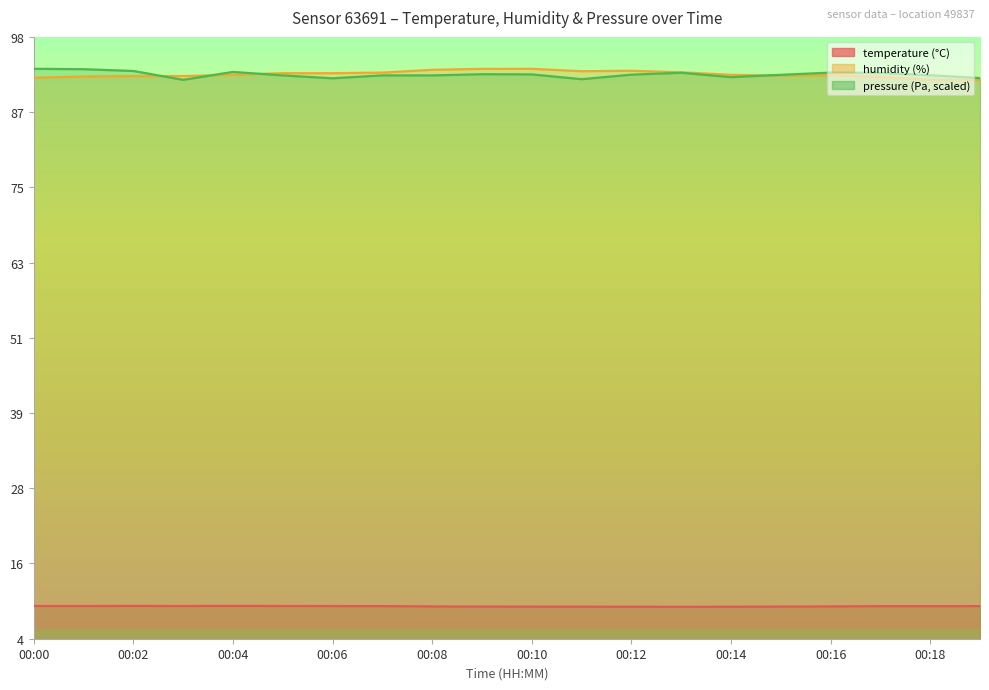

What is the difference between the maximum and minimum values in the humidity series?

1.7